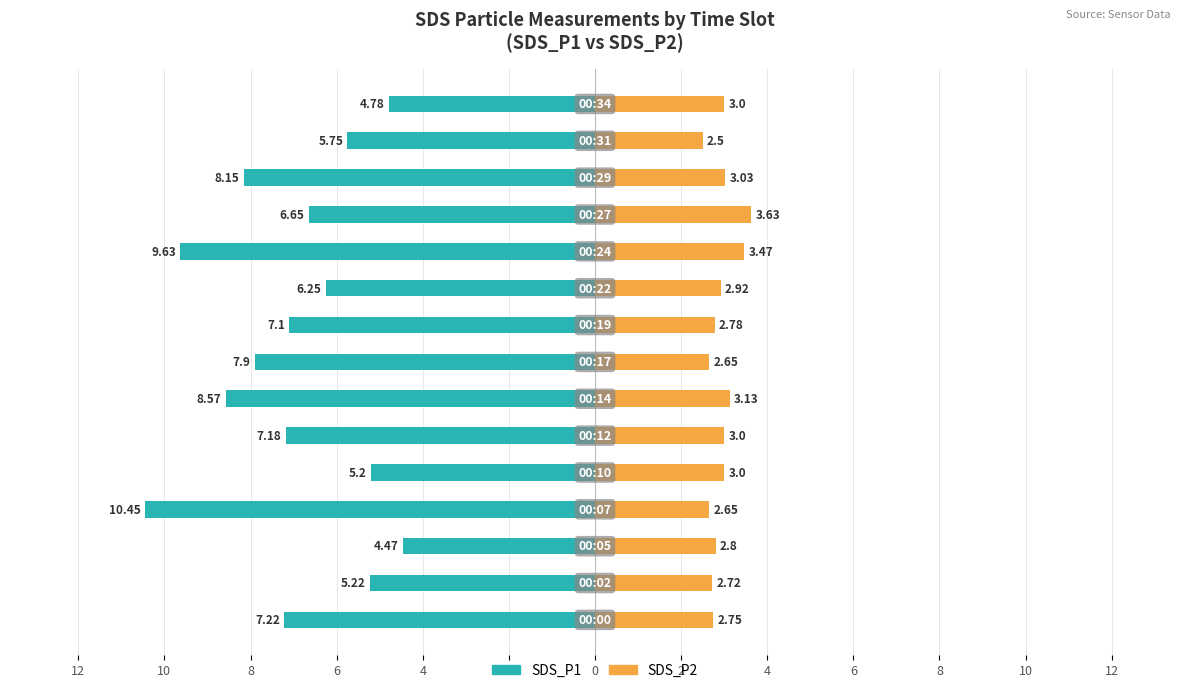

How many values in the SDS_P1 series exceed -7?

7